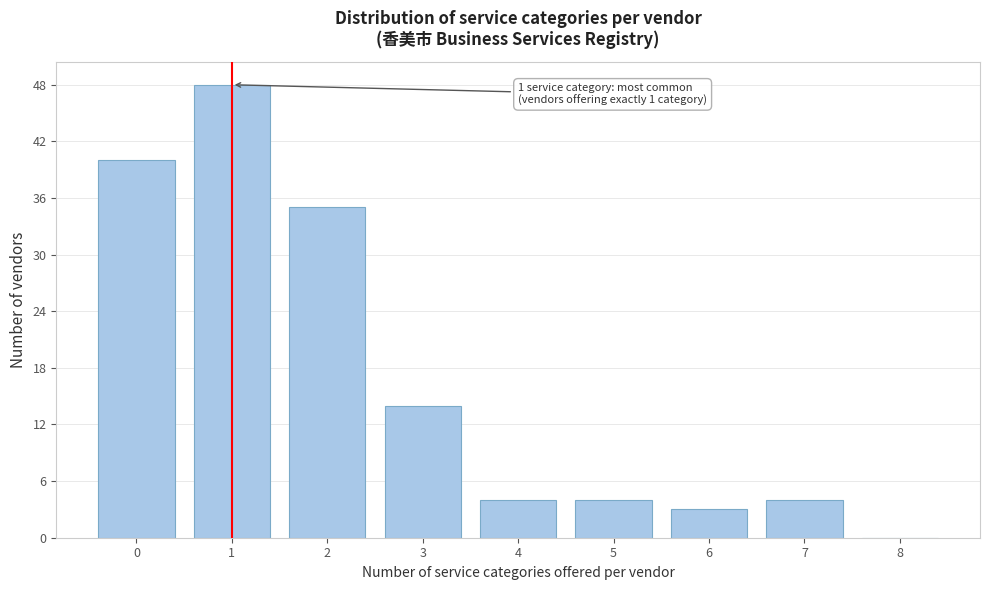

Reading right to left, transcribe all the data shown in this chart.

8=0	7=4	6=3	5=4	4=4	3=14	2=35	1=48	0=40